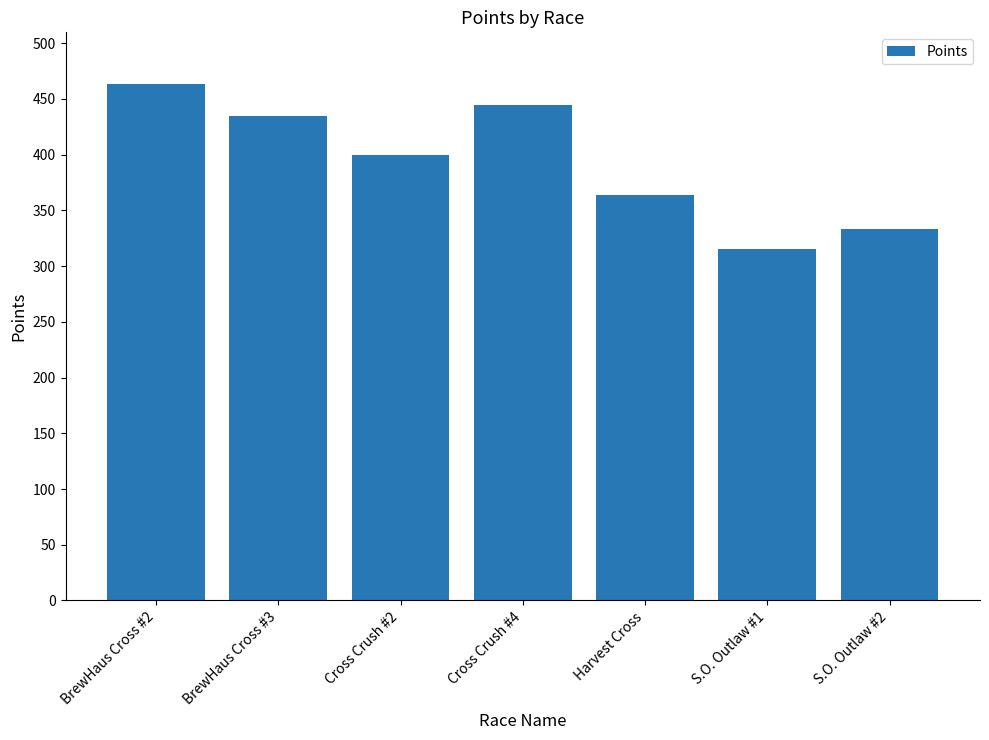

Reading right to left, extract all data points from this chart.

S.O. Outlaw #2=333.2	S.O. Outlaw #1=315.0	Harvest Cross=363.8	Cross Crush #4=444.2	Cross Crush #2=400.2	BrewHaus Cross #3=434.8	BrewHaus Cross #2=463.5